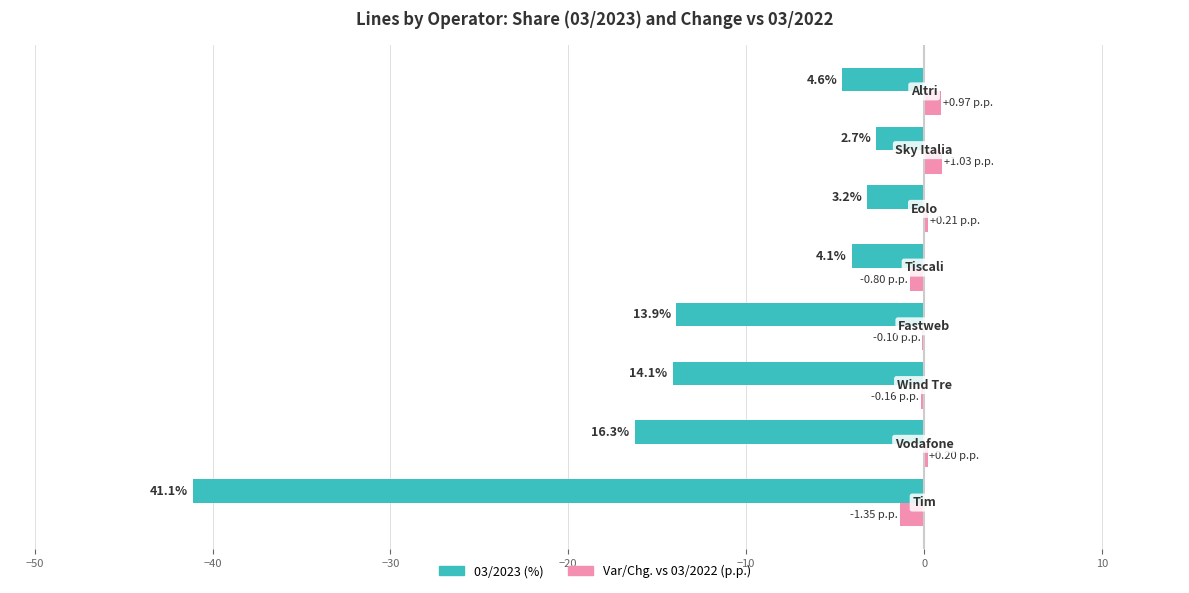

What are all the series names shown in the legend?

03/2023 (%), Var/Chg. vs 03/2022 (p.p.)